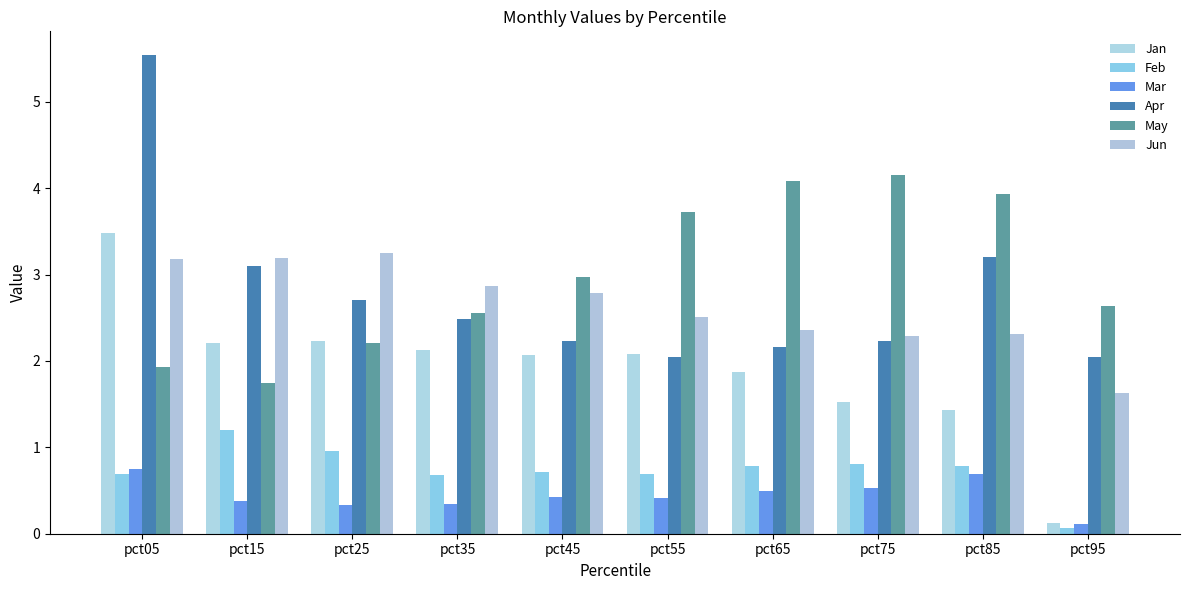

How many bars are there in total?

60